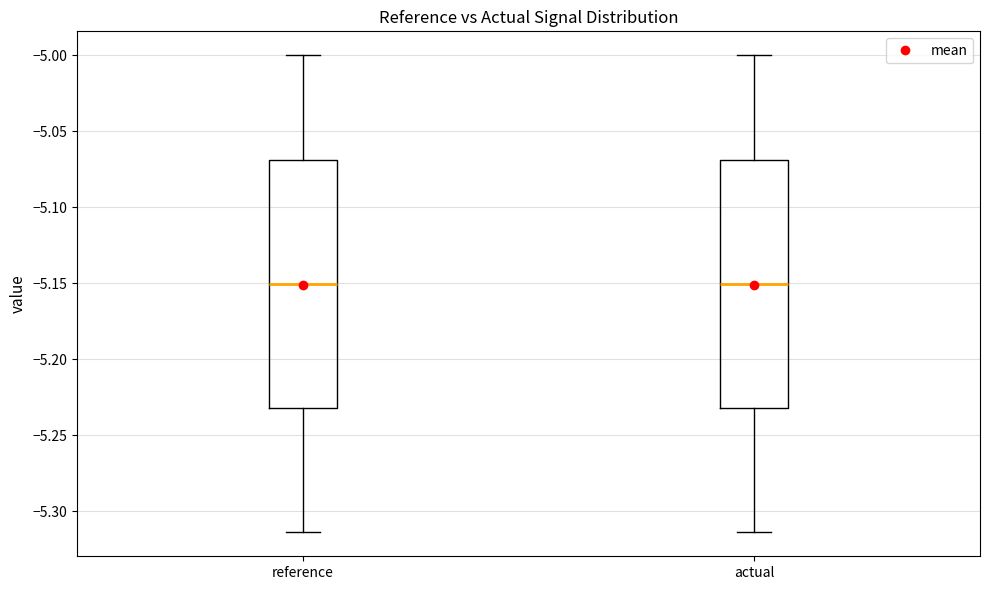

Reading left to right, read every box against the y-axis: the position of its median line, the range the box covers, and the ends of its whiskers. The values are not printed on the chart, so give them approximately, as read against the axis.

reference: median -5.150, box -5.230 to -5.070, whiskers -5.315 to -5.000
actual: median -5.150, box -5.230 to -5.070, whiskers -5.315 to -5.000